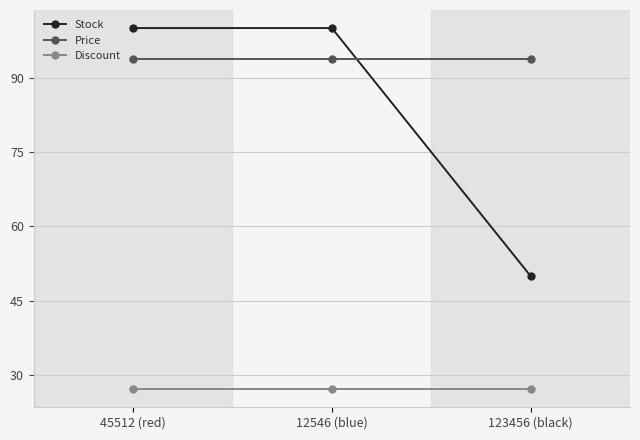

Rank the series by their maximum value, from highest to lowest.

Stock, Price, Discount